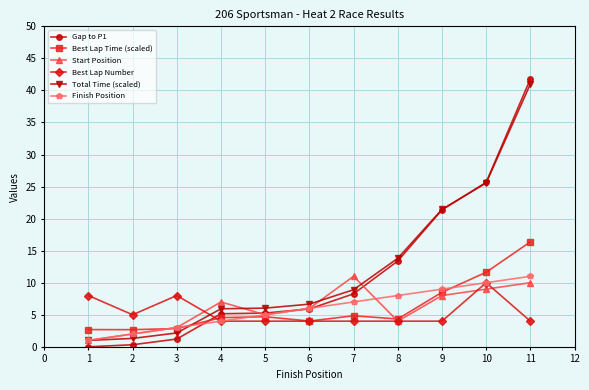

Is the value of Best Lap Time (scaled) at 3 greater than the value of Finish Position at 7?

No